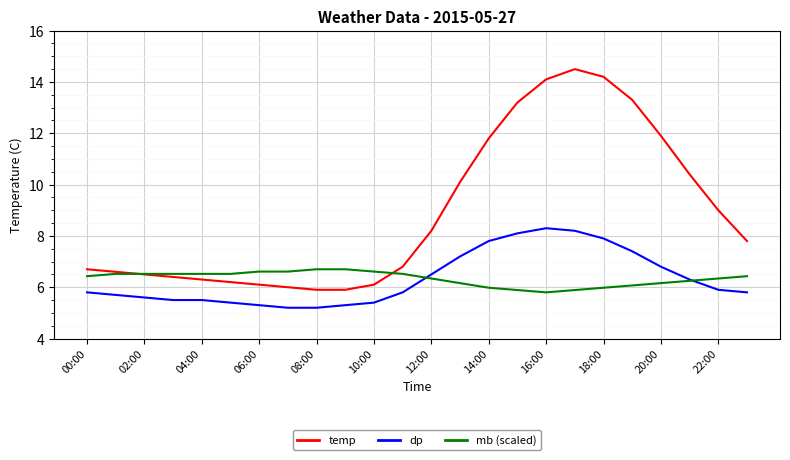

What is the smallest value displayed?

5.2